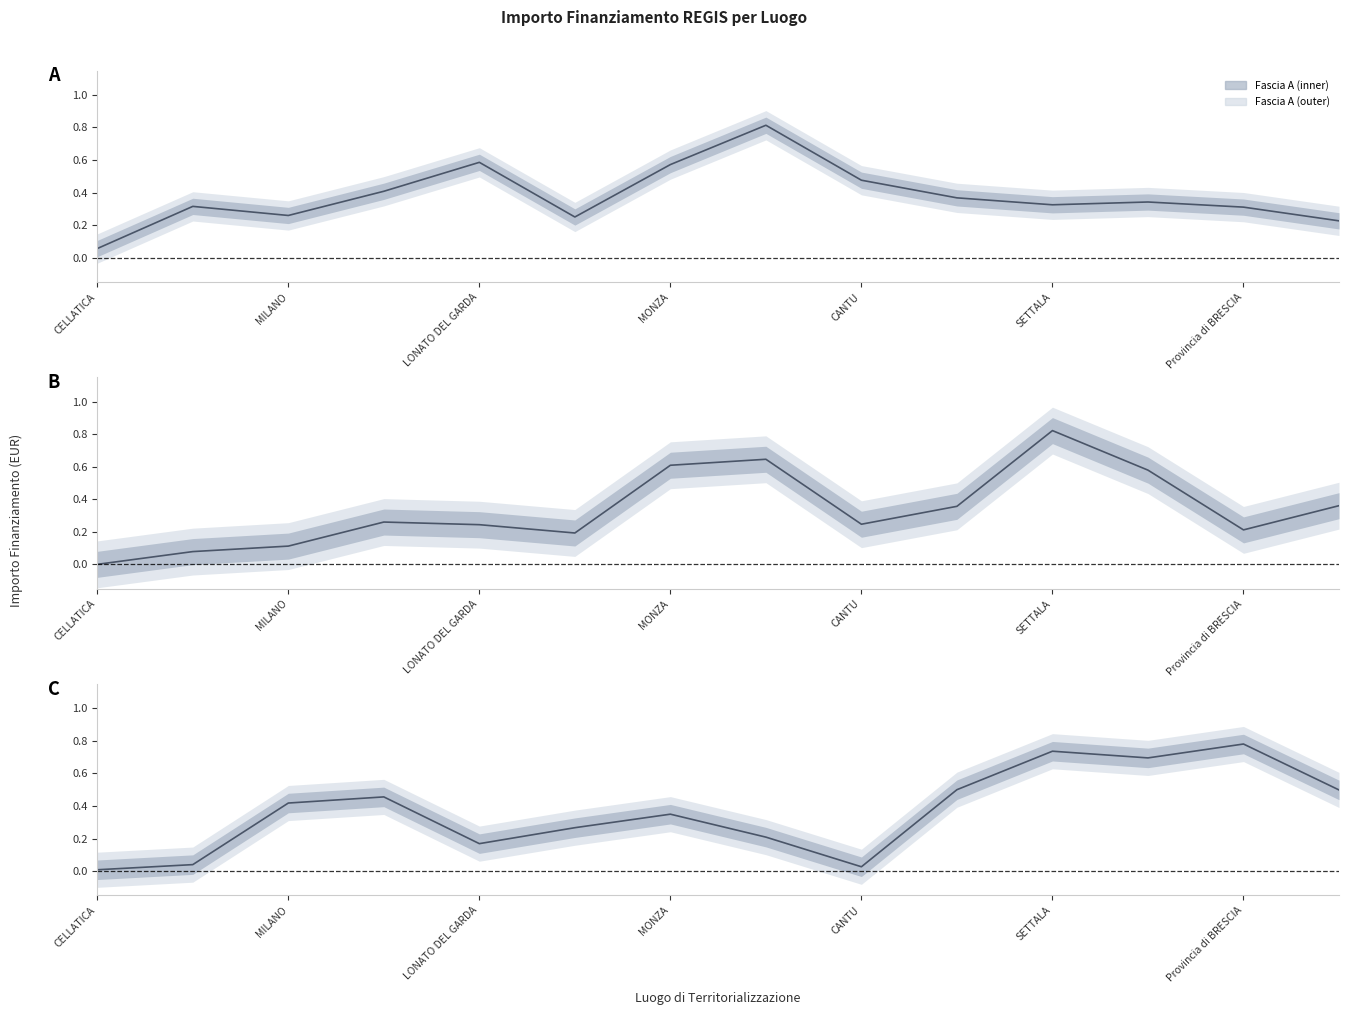

True or false: Fascia C has more than 1 points higher than both neighbors.

True